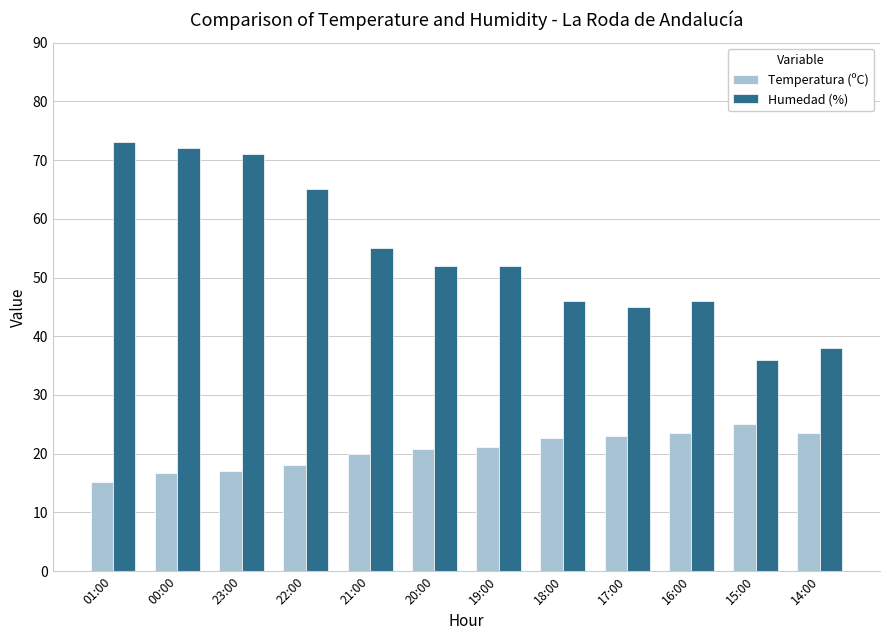

What is the total value across all series at 22:00?

83.0